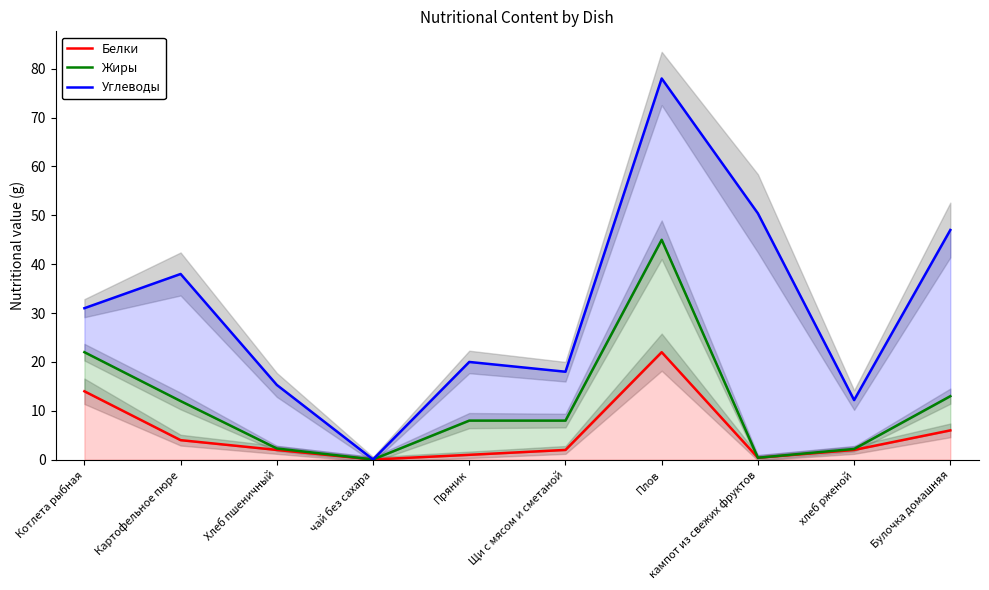

How many lines are shown in the chart?

3